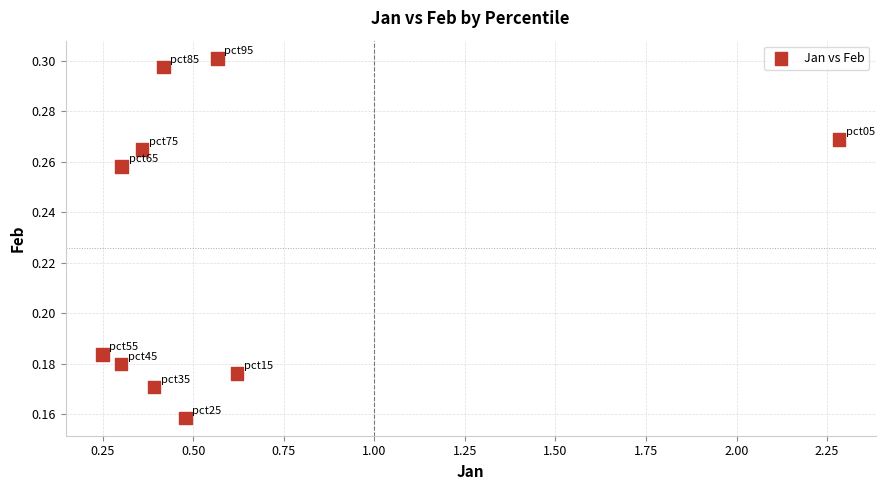

What is the range of X values (max minus min)?

2.0